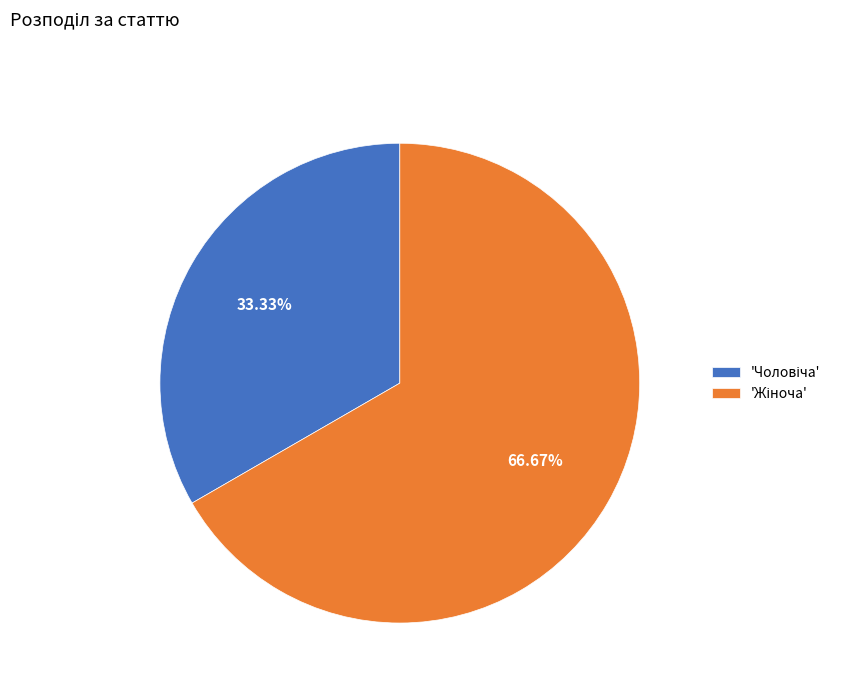

Is there any slice that represents more than half of the pie?

Yes